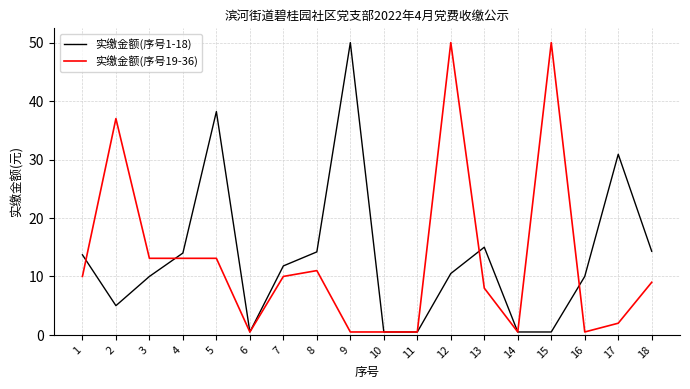

What is the total value across all series at 16?

10.5